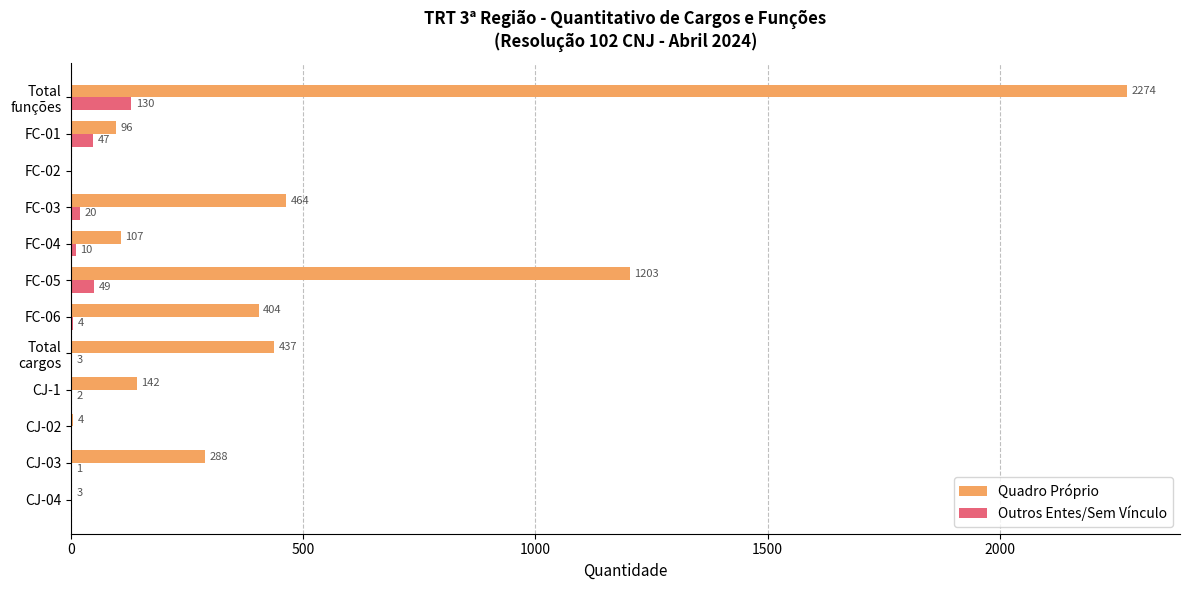

How many series are shown in this chart?

2